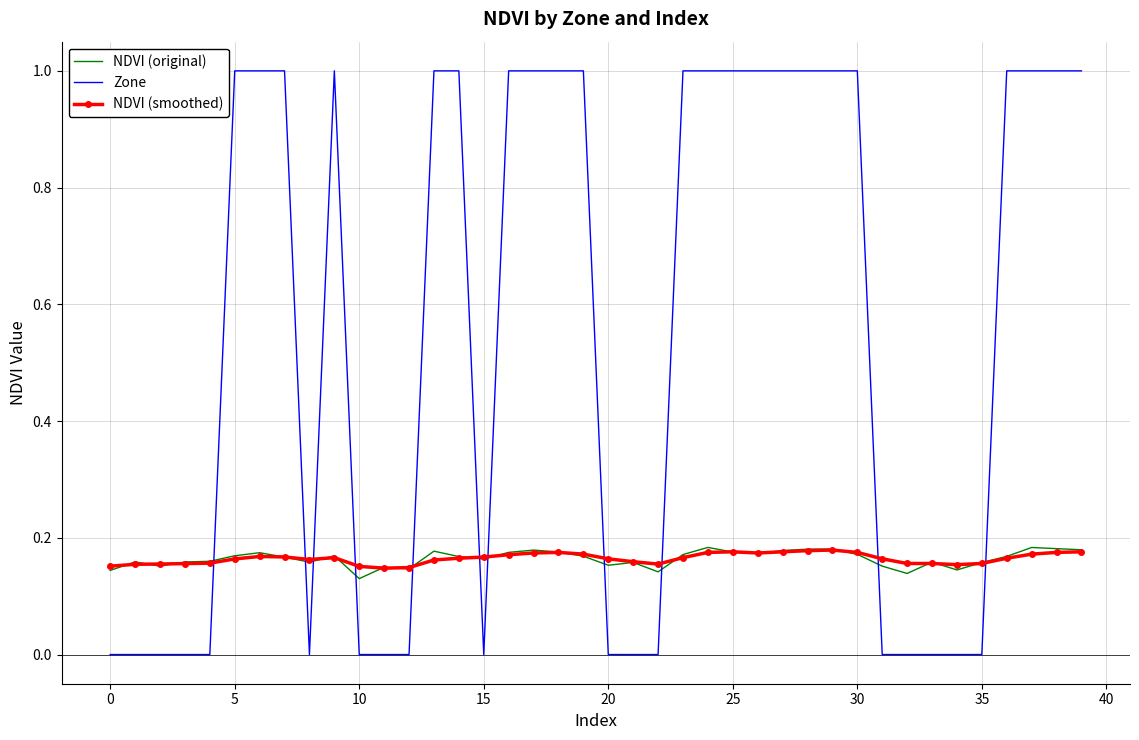

Which series has the largest range (max minus min)?

Zone